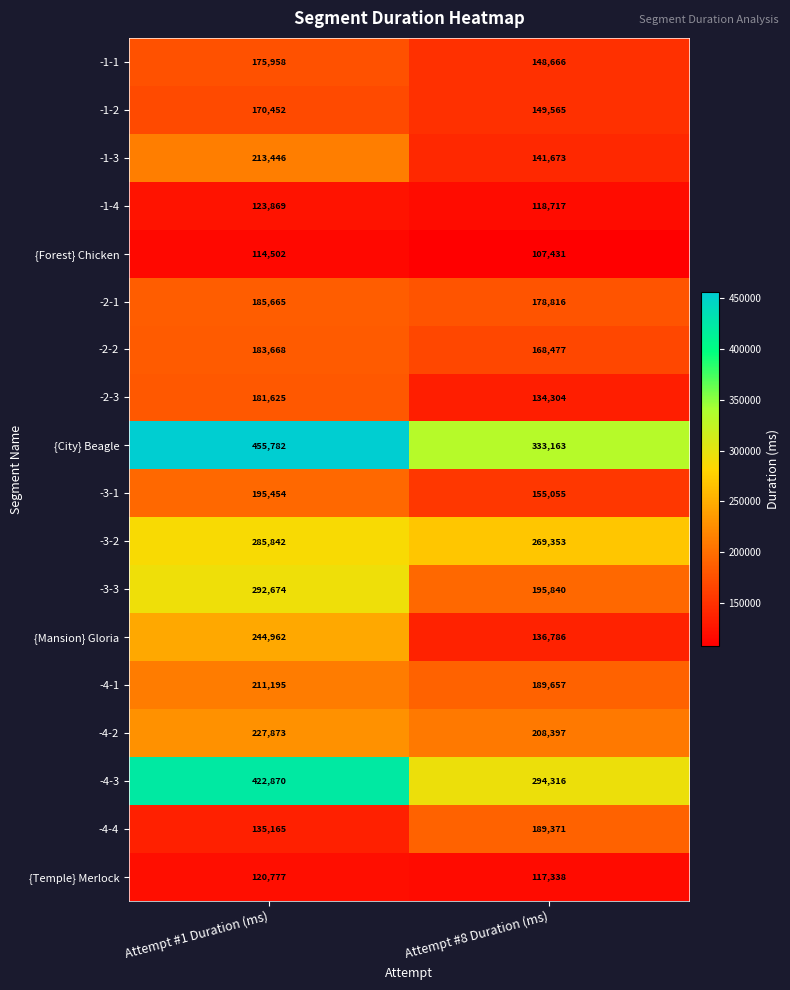

What is the total value across all series at Attempt #1 Duration (ms)?

3941779